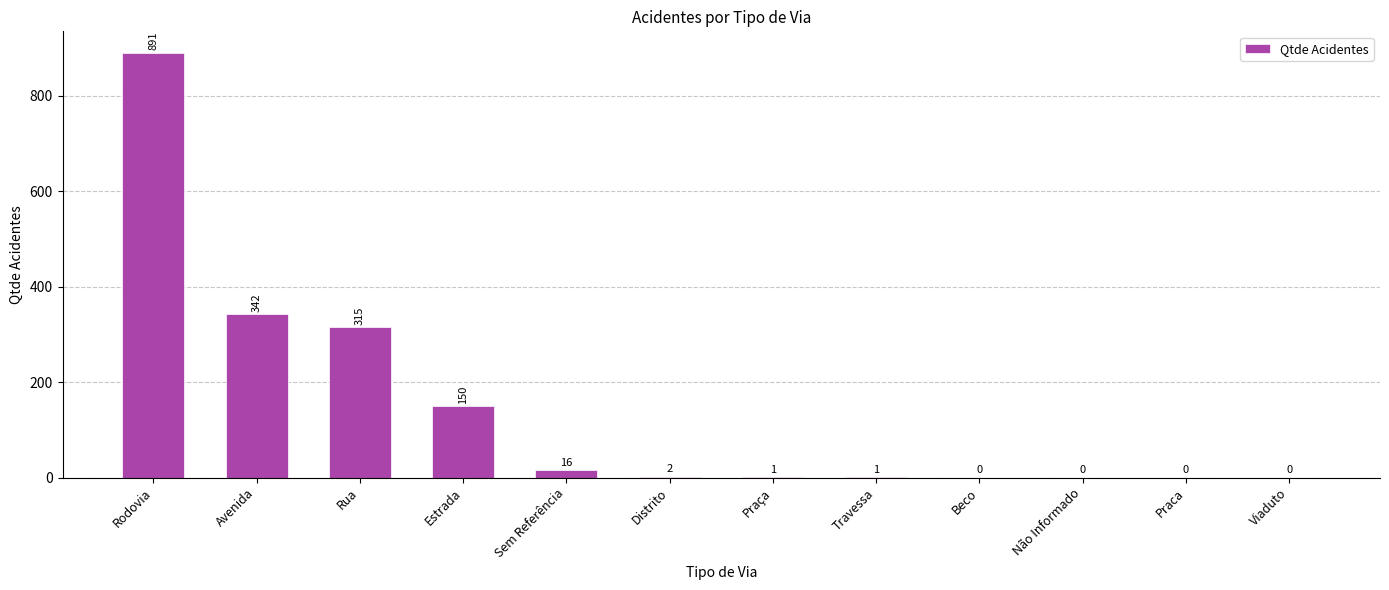

What is the difference between the values at Praça and Viaduto?

1